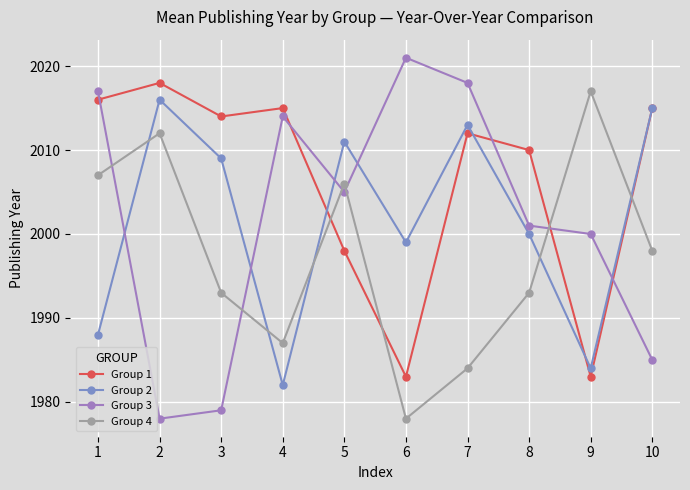

What is the difference between the Group 1 values at 8 and 9?

27